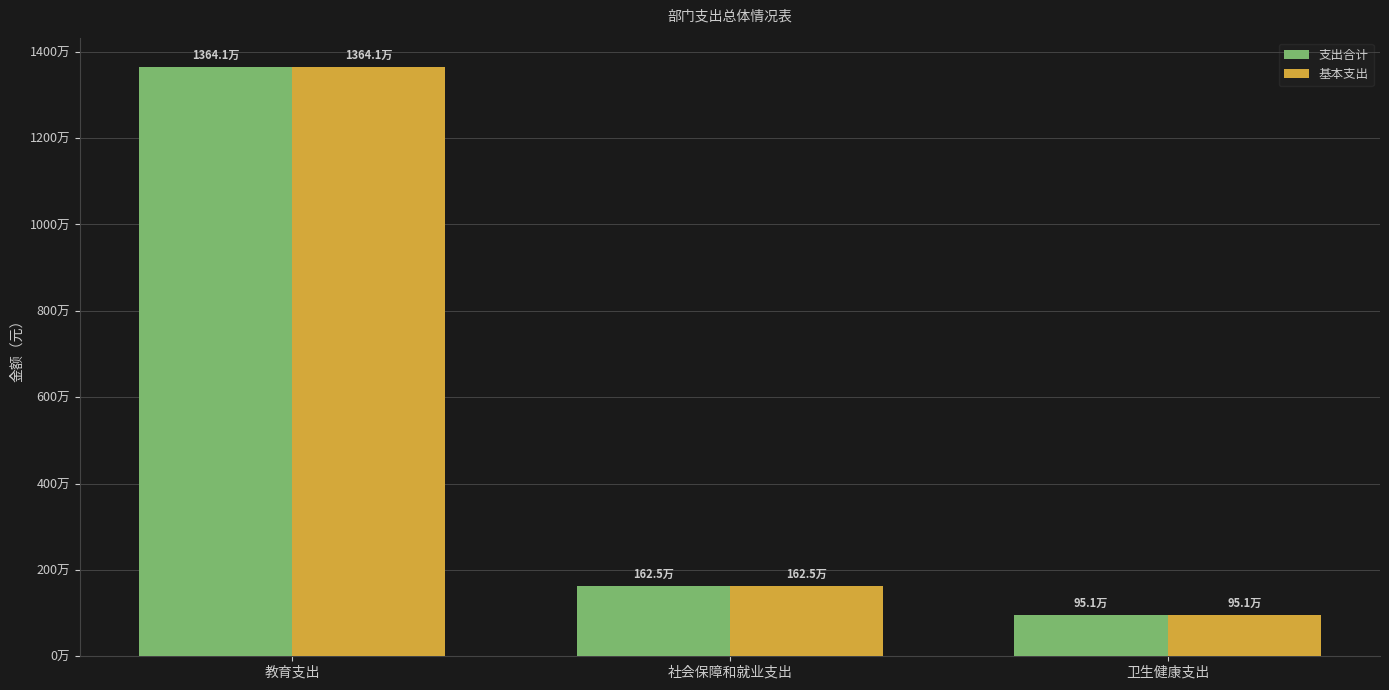

True or false: 支出合计 has a value of 1624806.3 at 社会保障和就业支出.

True